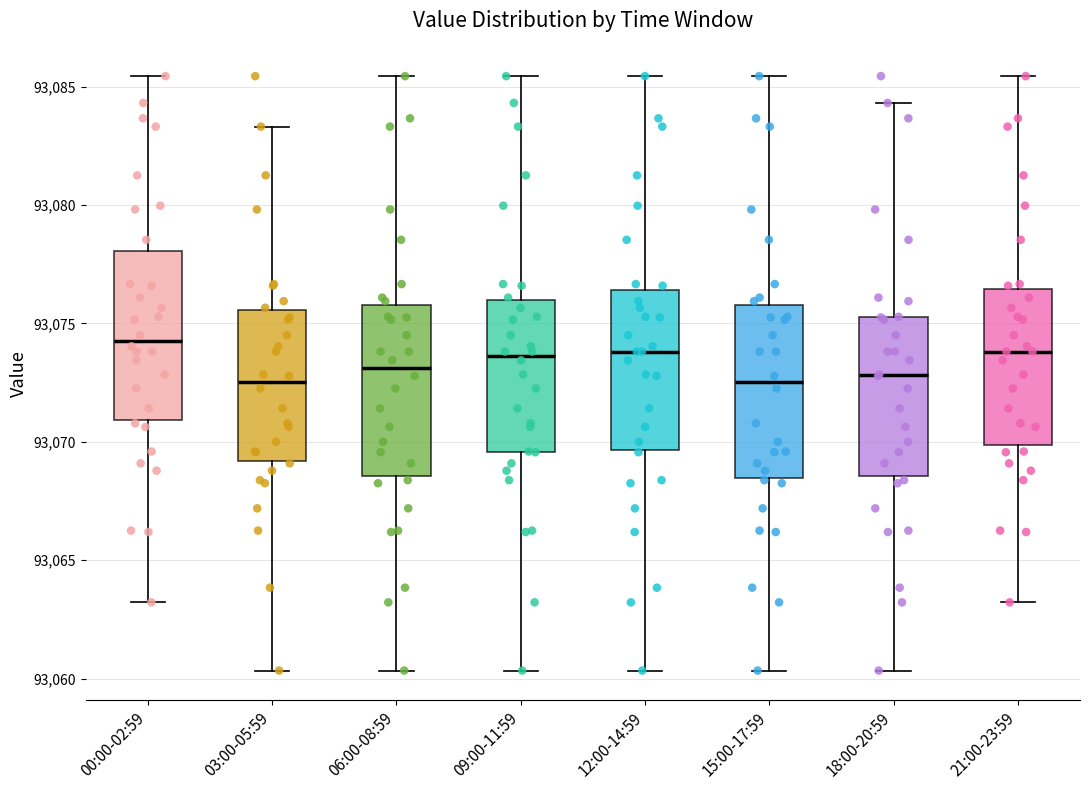

Where does the median line of the box for 18:00-20:59 sit on the y-axis? The values are not printed on the chart, so give them approximately, as read against the axis.

93073.0